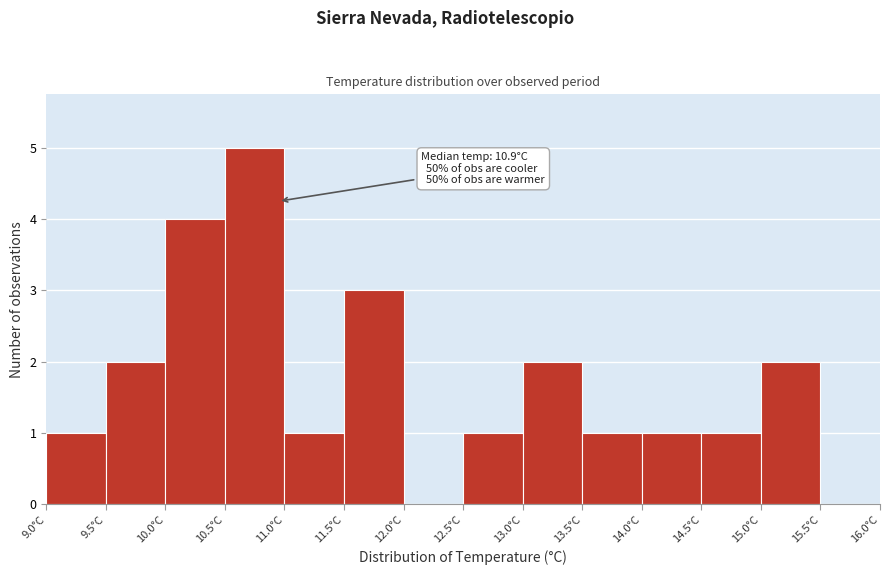

Which range on the x-axis has the tallest bar?

10.5 to 11.0